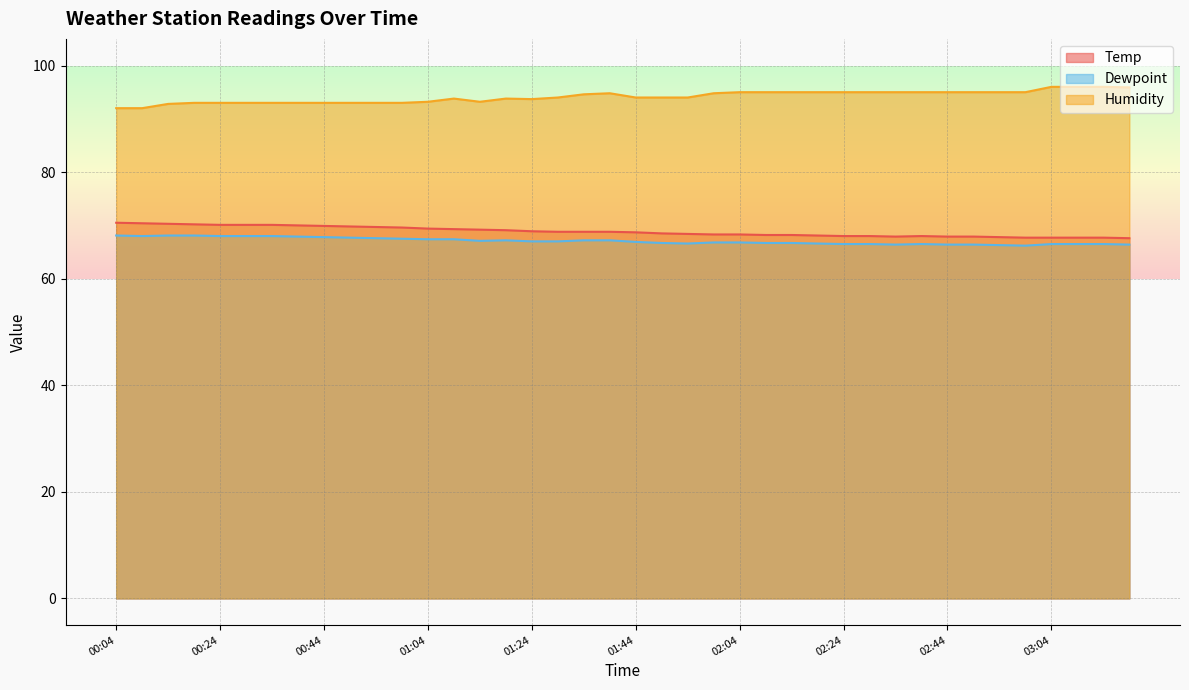

In Humidity, how many points are lower than both neighbors (excluding endpoints)?

2